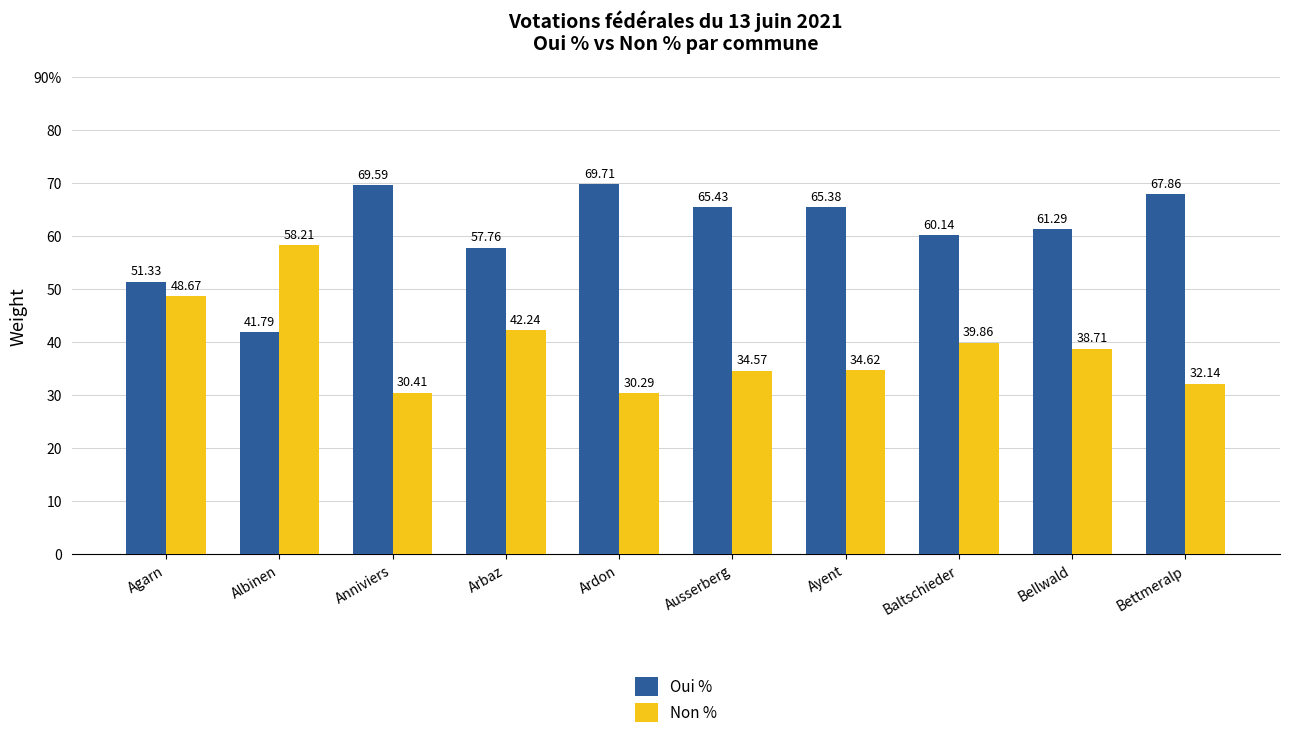

Which series has the largest total across all categories?

Oui %